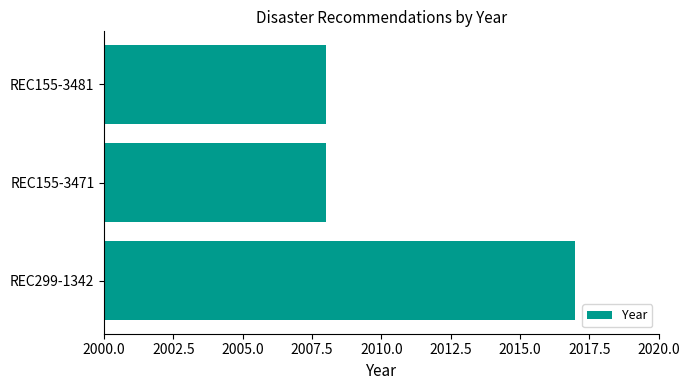

What is the difference between the maximum and minimum values?

9